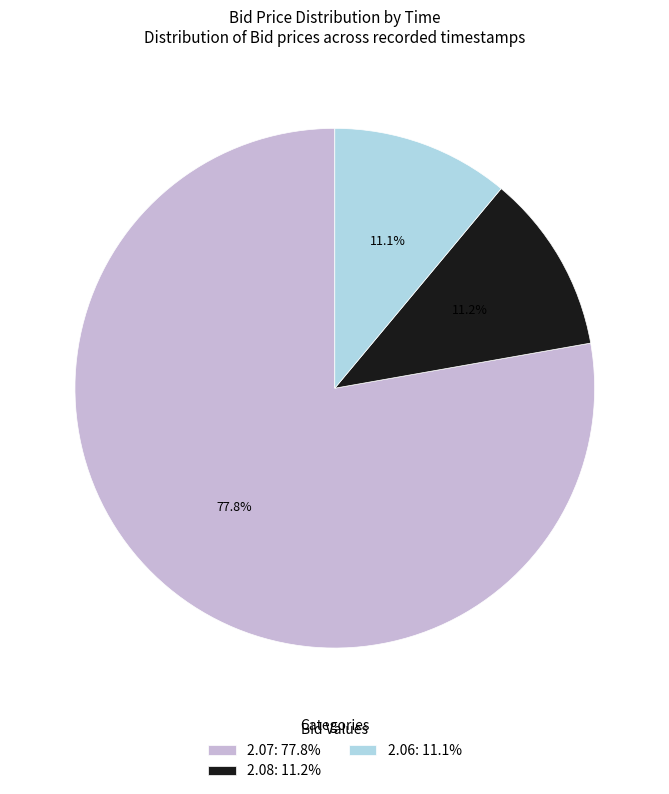

What is the largest slice in the pie chart?

2.07: 77.8%